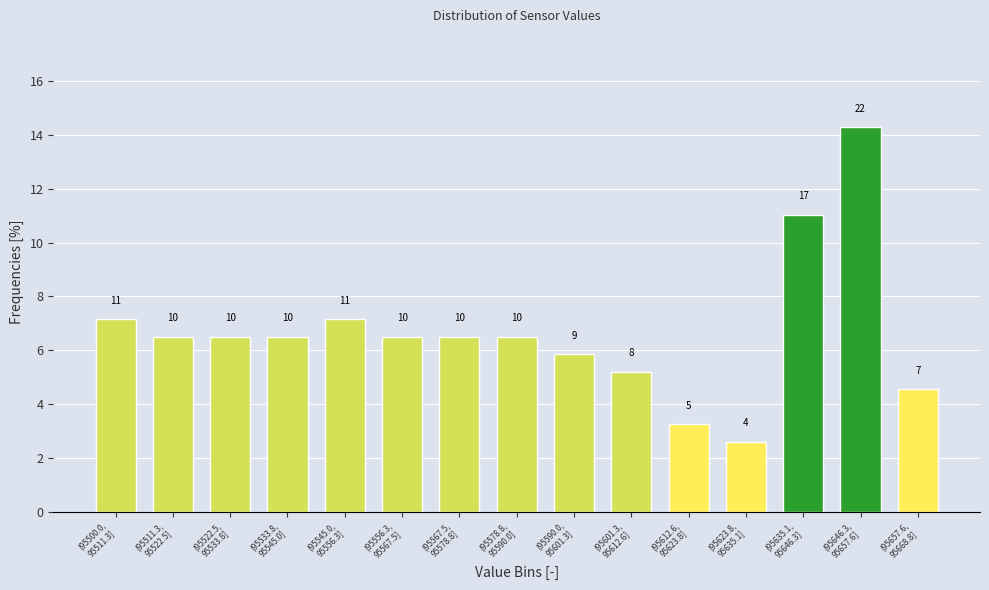

How many bars are there in total?

15